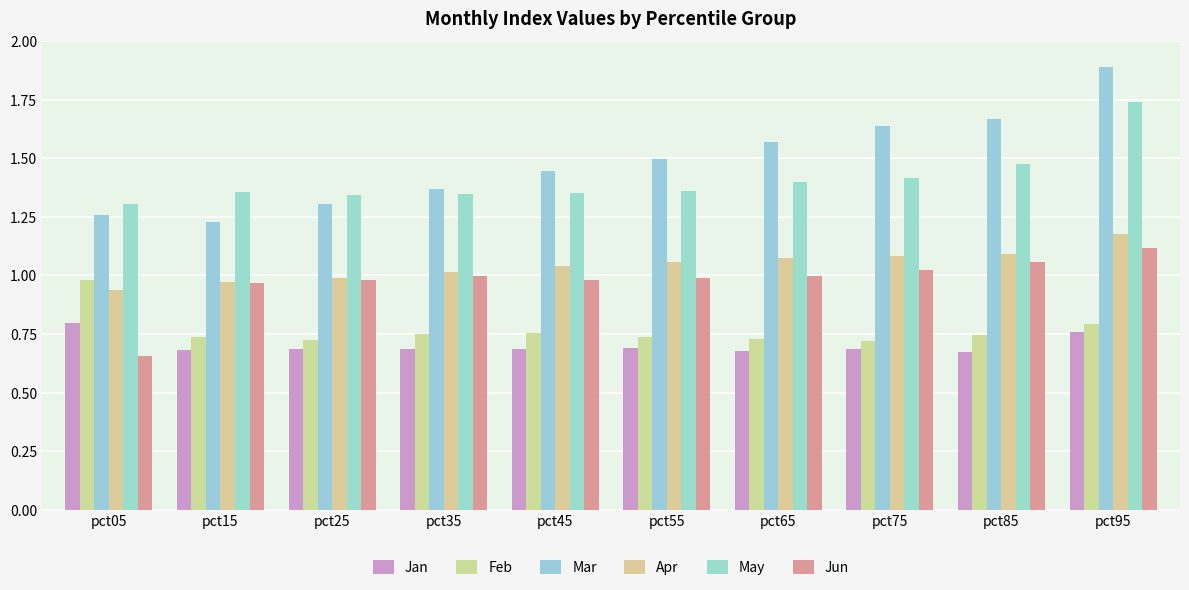

The Apr series shows 2.0 at pct95. True or false?

False